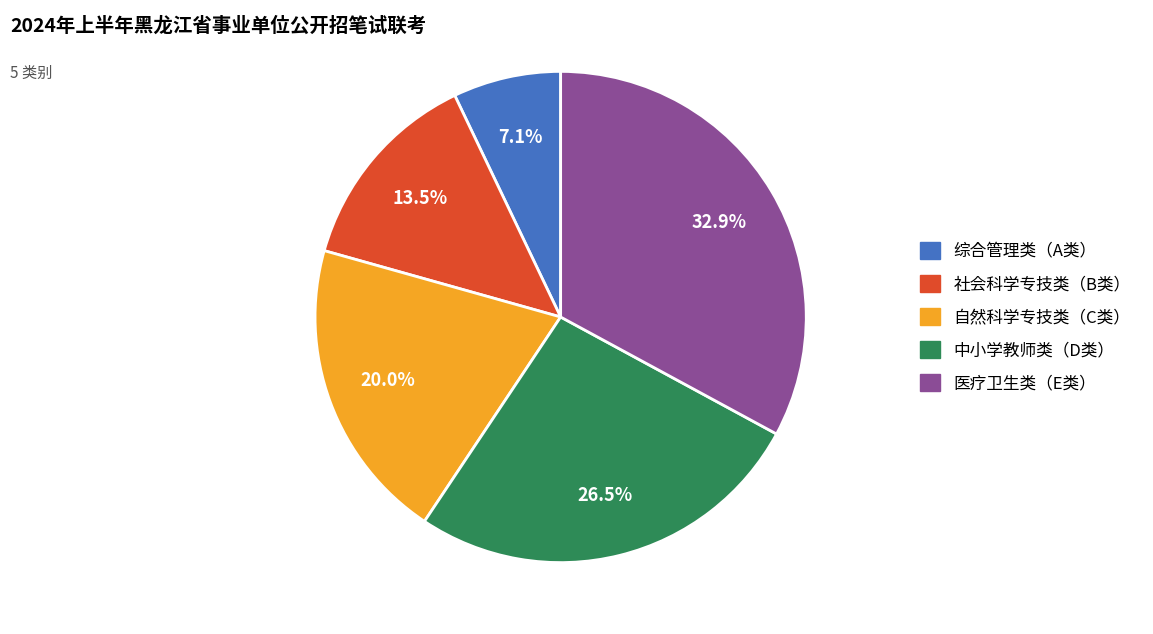

Rank the categories by value from lowest to highest.

综合管理类（A类）, 社会科学专技类（B类）, 自然科学专技类（C类）, 中小学教师类（D类）, 医疗卫生类（E类）